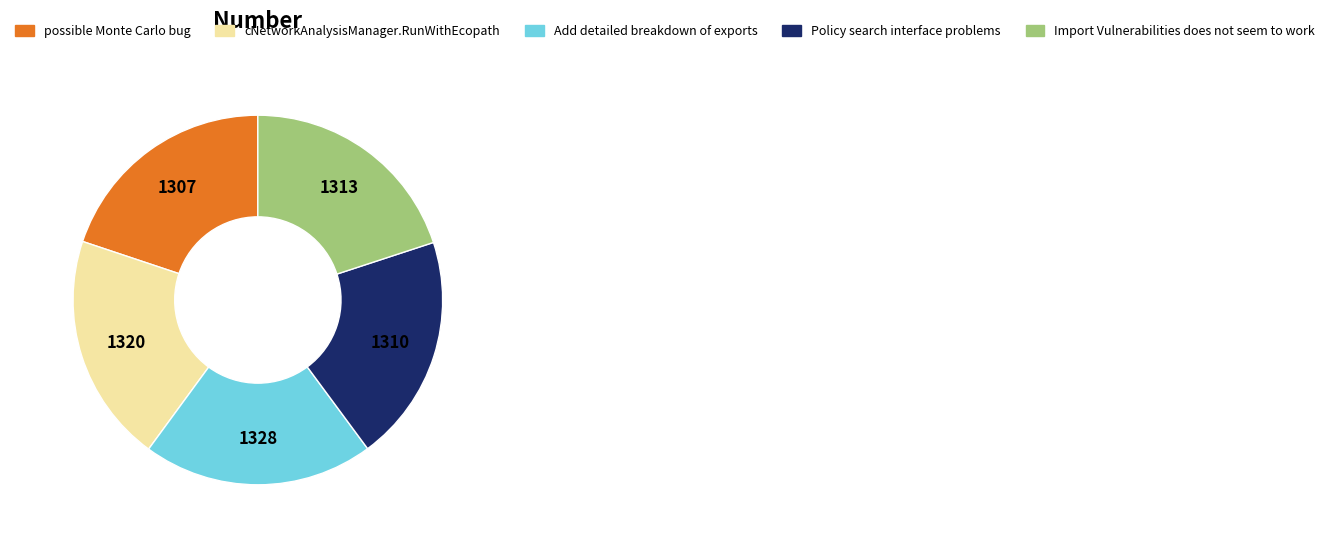

Count the number of slices in the pie.

5